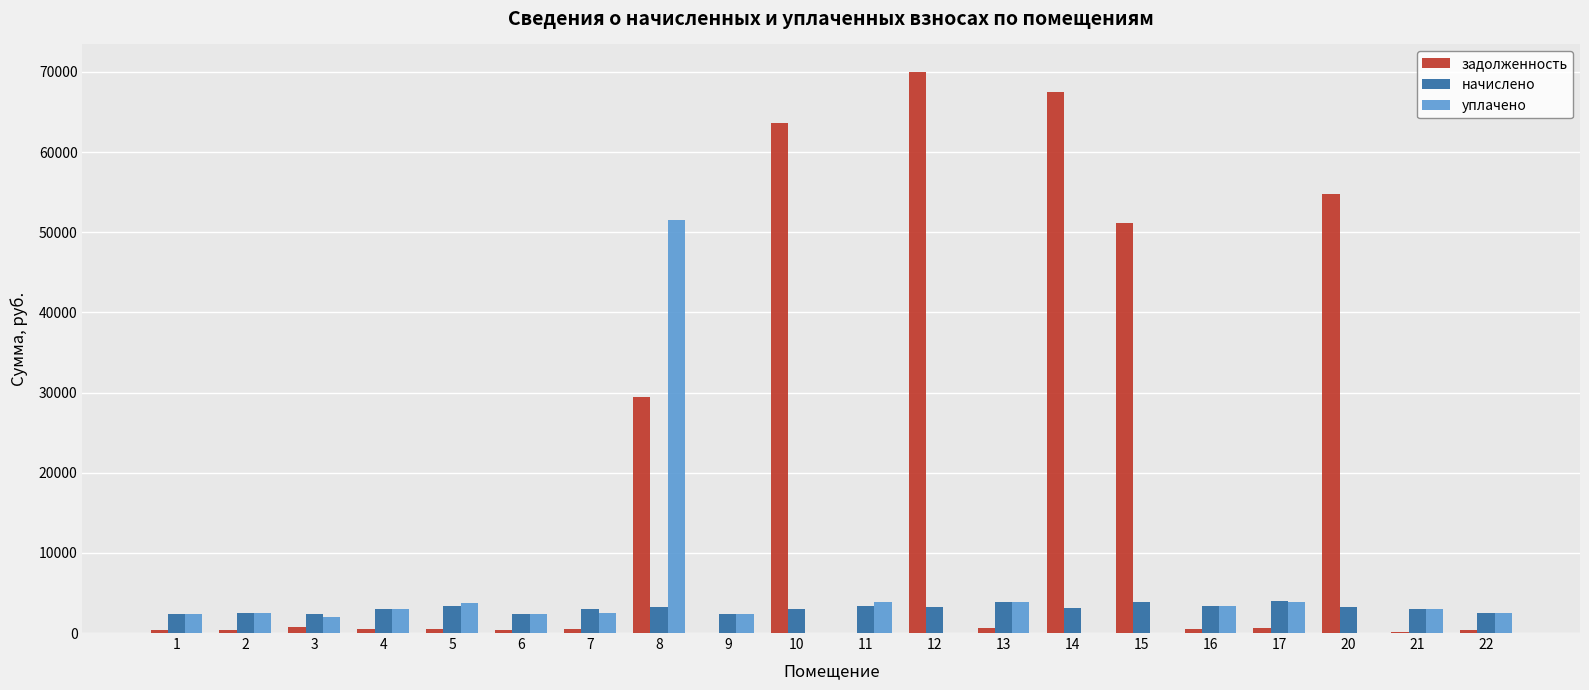

Which series has the largest total across all categories?

задолженность